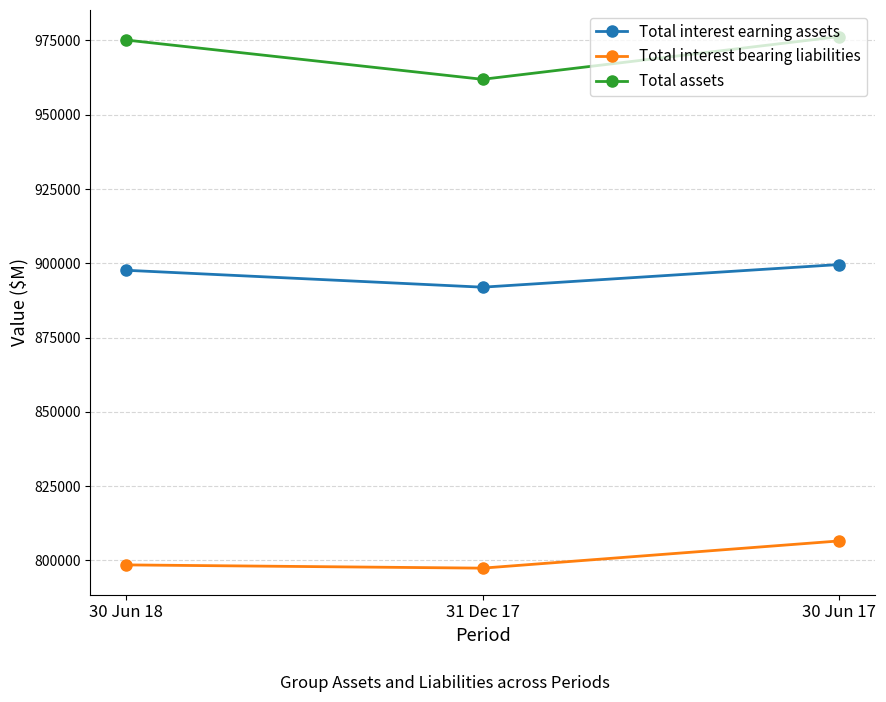

Is it true that Total interest earning assets equals 899583 at 30 Jun 17?

True